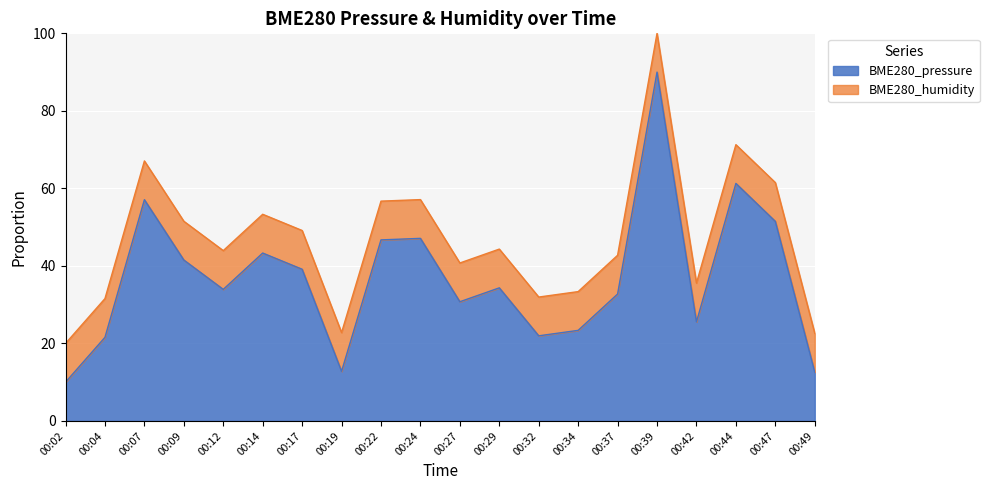

At which category does the data reach its first local valley?

00:12